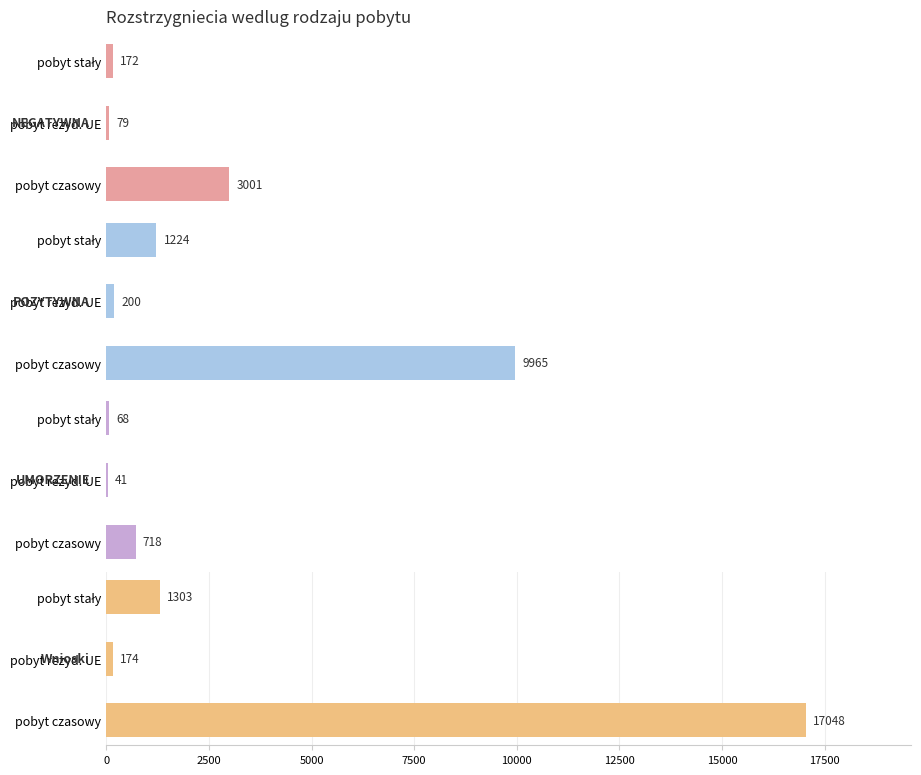

What is the maximum value shown in the chart?

17048